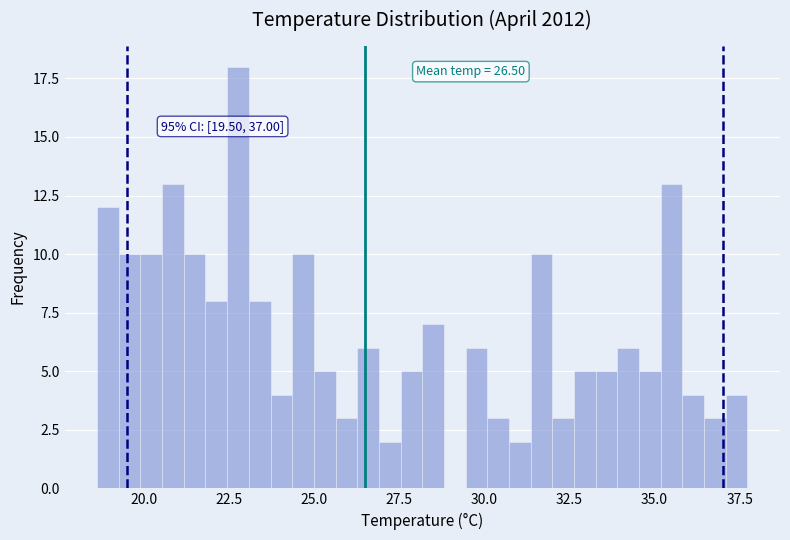

Around what value on the x-axis is the tallest bar? Give the approximate position of its centre, as read against the axis.

23.0